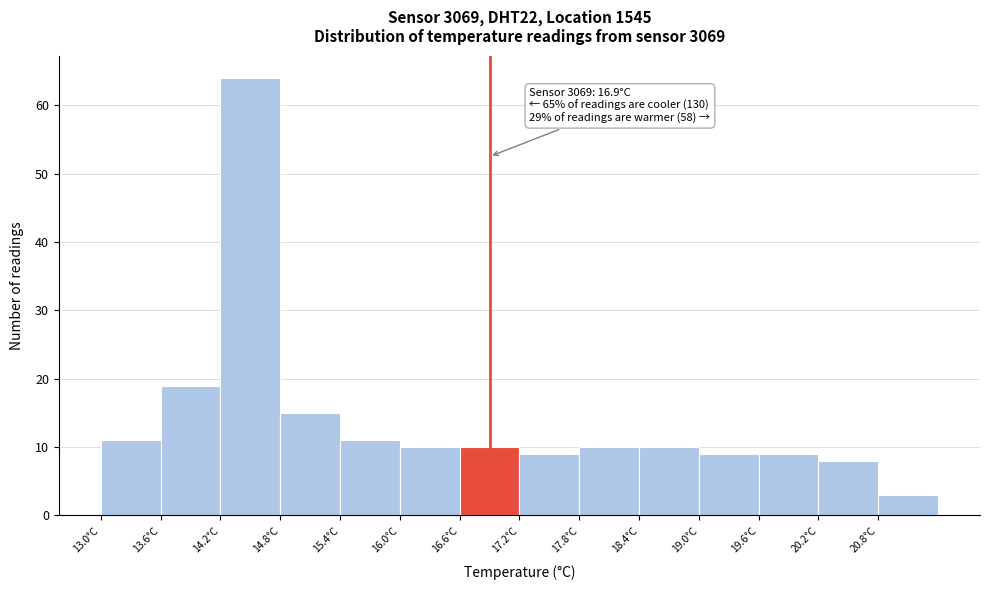

Over which range of the x-axis is the bar tallest?

14.2 to 14.8